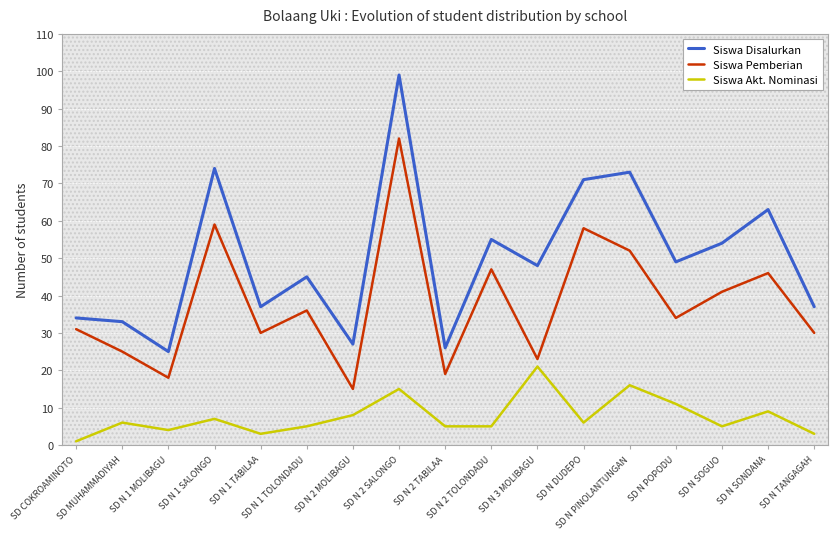

At how many categories does at least one series exceed 29?

14